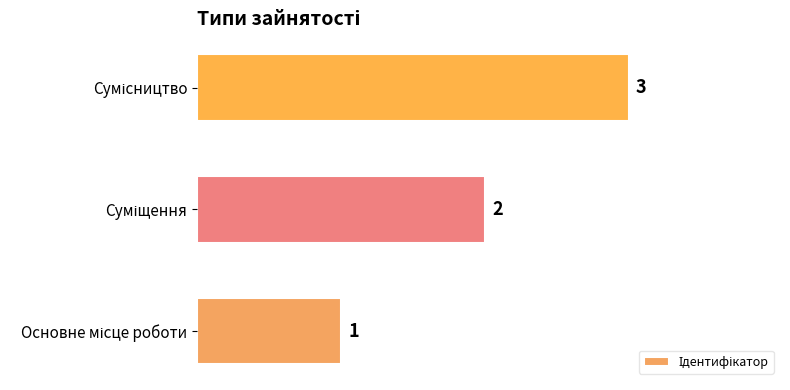

What is the maximum value shown in the chart?

3